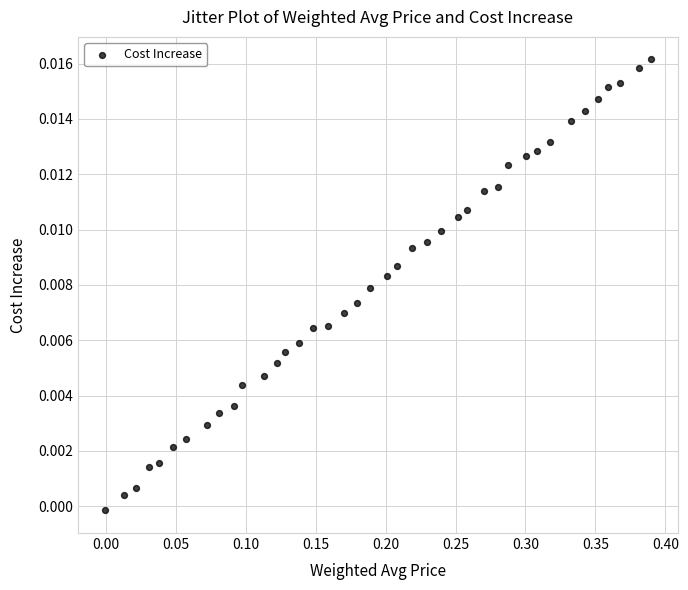

What is the range of X values (max minus min)?

0.4